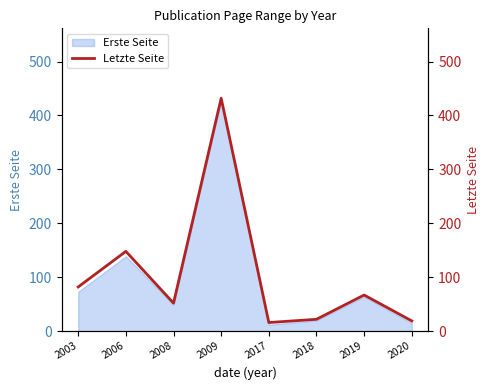

Which label corresponds to the largest value in the chart?

2009